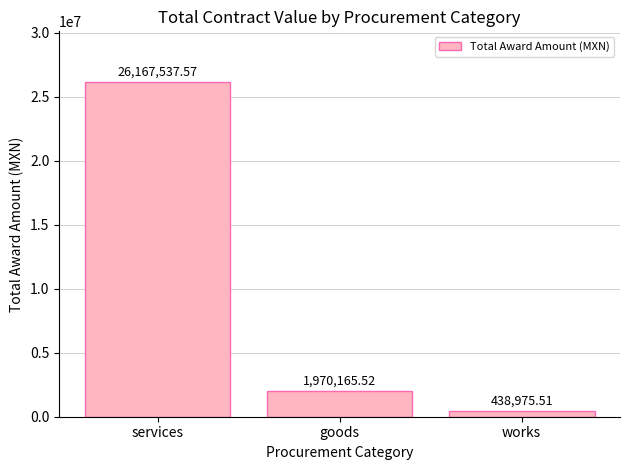

At which category does the chart reach its minimum across all series?

works